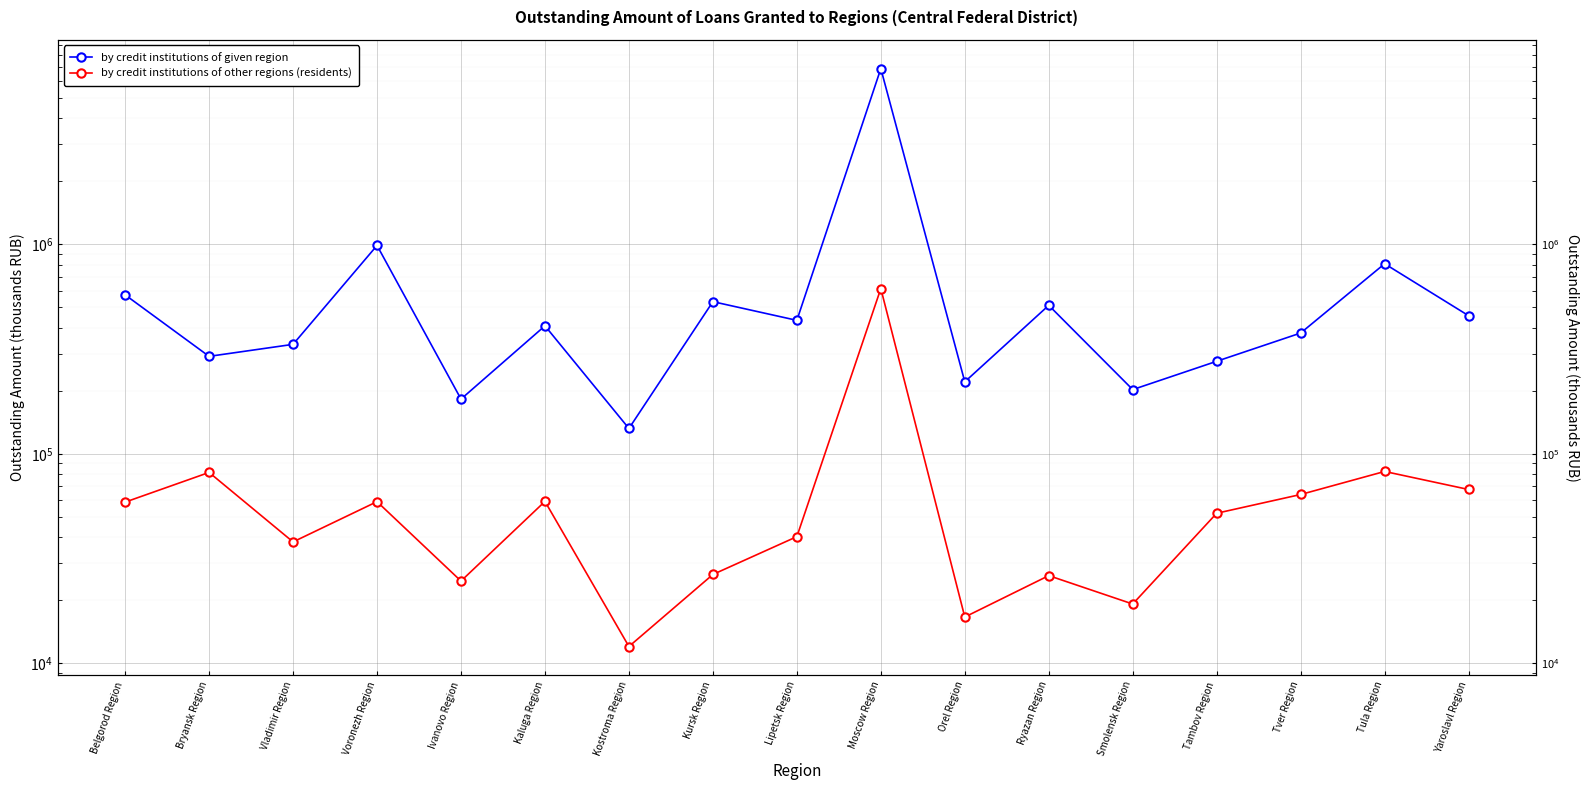

What is the label of the 10th point from the right?

Kursk Region